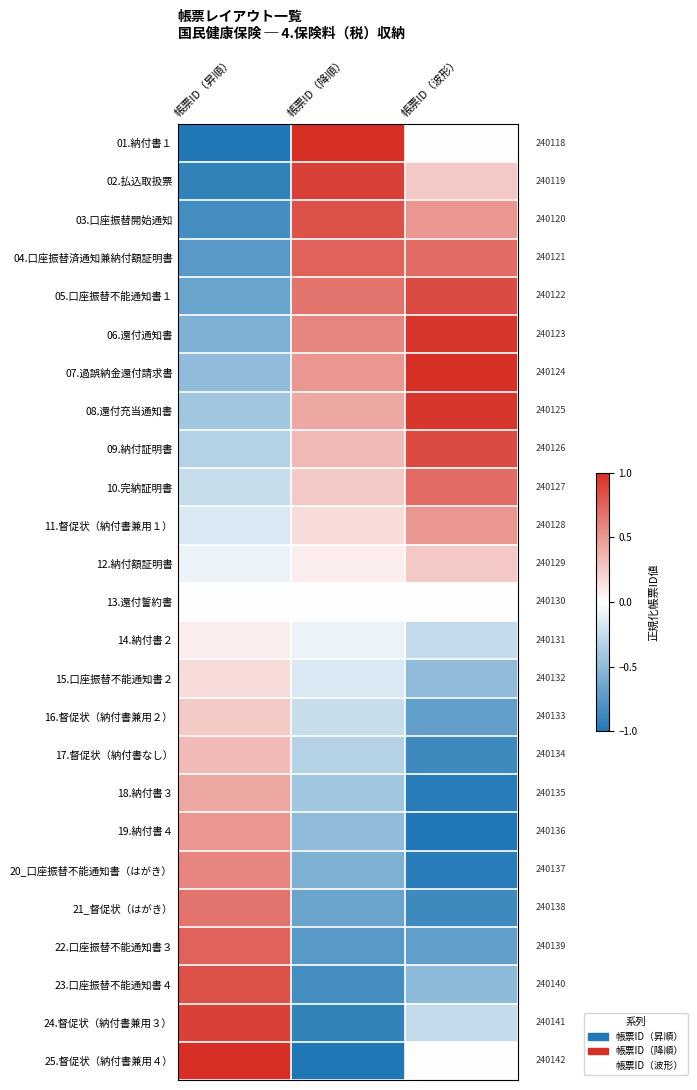

At 帳票ID（降順）, list the series in order from smallest to largest.

25.督促状（納付書兼用４）, 24.督促状（納付書兼用３）, 23.口座振替不能通知書４, 22.口座振替不能通知書３, 21_督促状（はがき）, 20_口座振替不能通知書（はがき）, 19.納付書４, 18.納付書３, 17.督促状（納付書なし）, 16.督促状（納付書兼用２）, 15.口座振替不能通知書２, 14.納付書２, 13.還付誓約書, 12.納付額証明書, 11.督促状（納付書兼用１）, 10.完納証明書, 09.納付証明書, 08.還付充当通知書, 07.過誤納金還付請求書, 06.還付通知書, 05.口座振替不能通知書１, 04.口座振替済通知兼納付額証明書, 03.口座振替開始通知, 02.払込取扱票, 01.納付書１